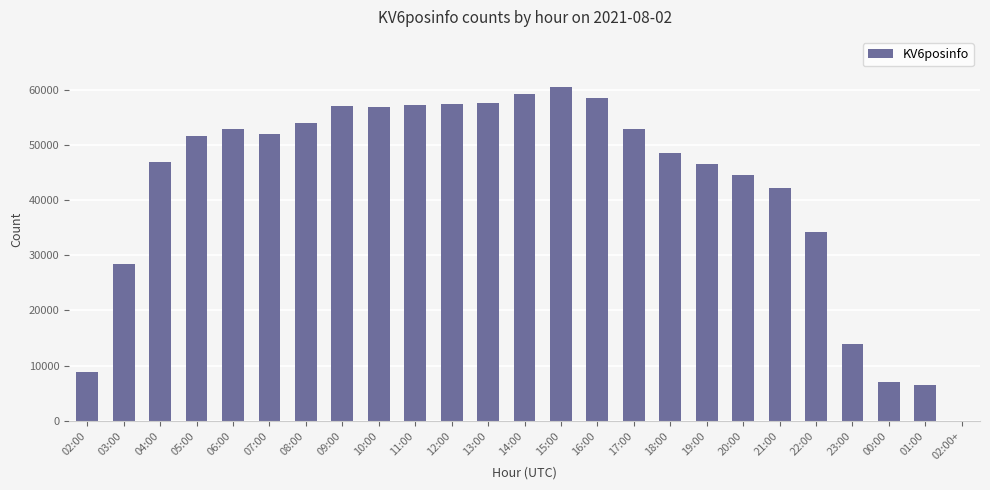

What is the sum of all values?

1054516